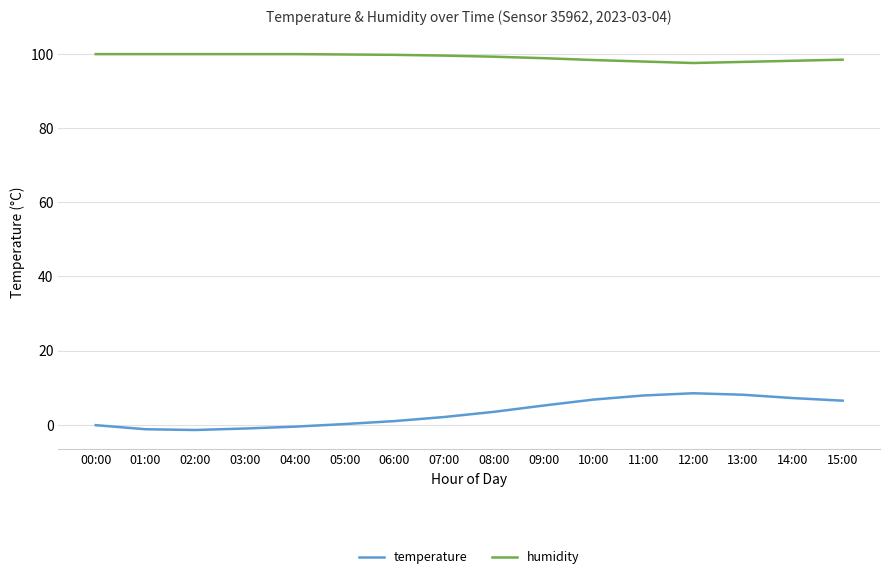

What is the difference between the maximum and minimum values in the humidity series?

2.4